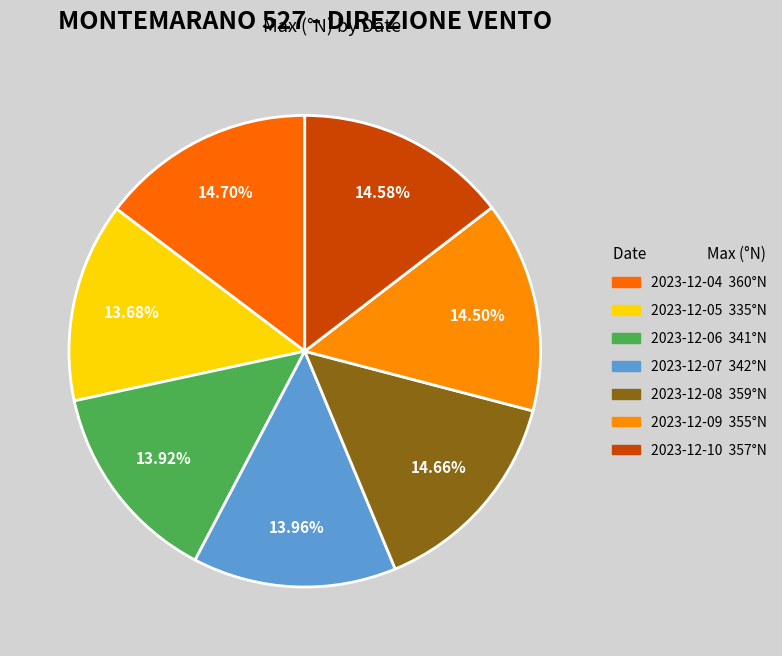

True or false: 2023-12-05 accounts for 20% of the total.

False